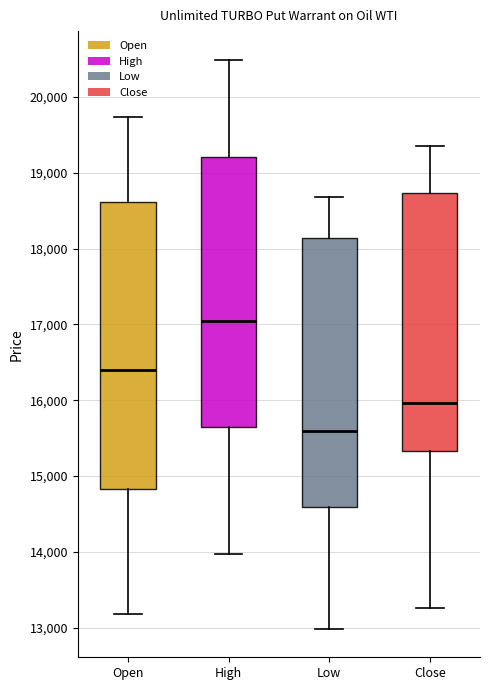

Which box's median line is the lowest?

Low